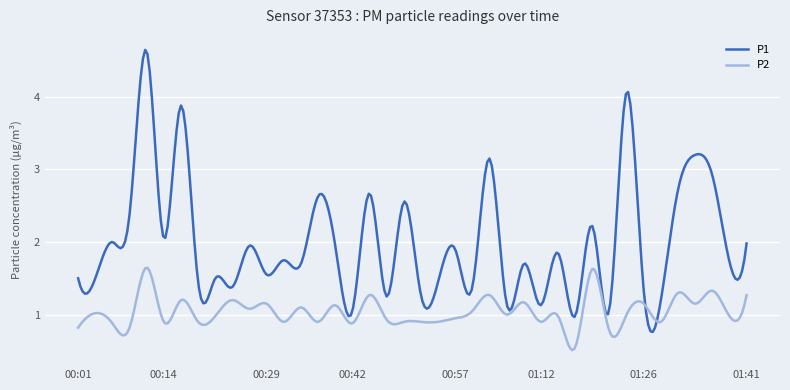

Which series has the largest total across all categories?

P1